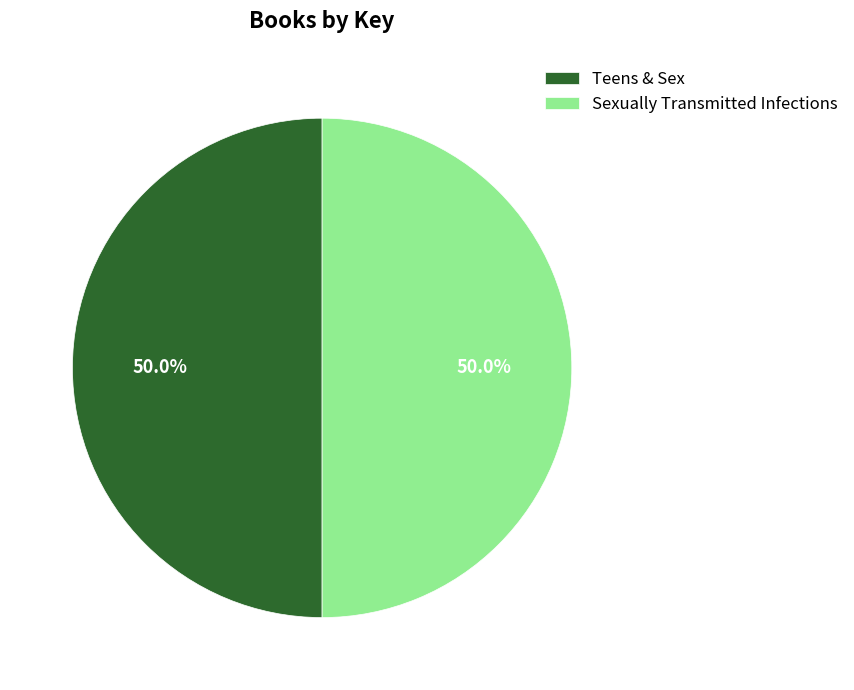

What is the ratio of the value at Teens & Sex to the value at Sexually Transmitted Infections?

1.0